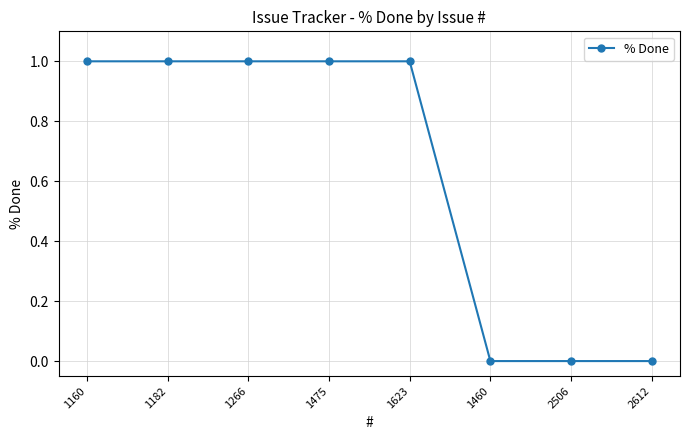

The value at 1266 is 0. True or false?

False